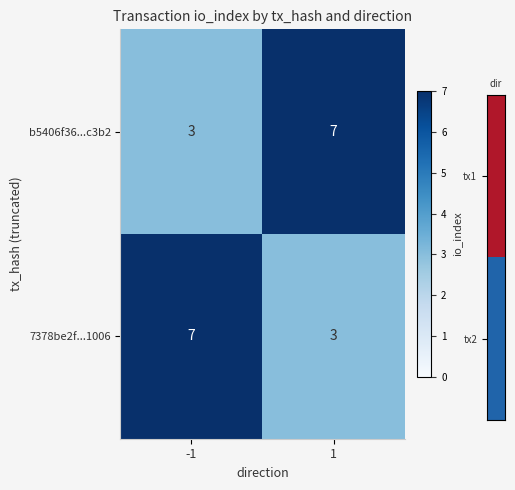

Reading left to right, list all the values displayed in this chart.

b5406f36...c3b2: 3	7
7378be2f...1006: 7	3